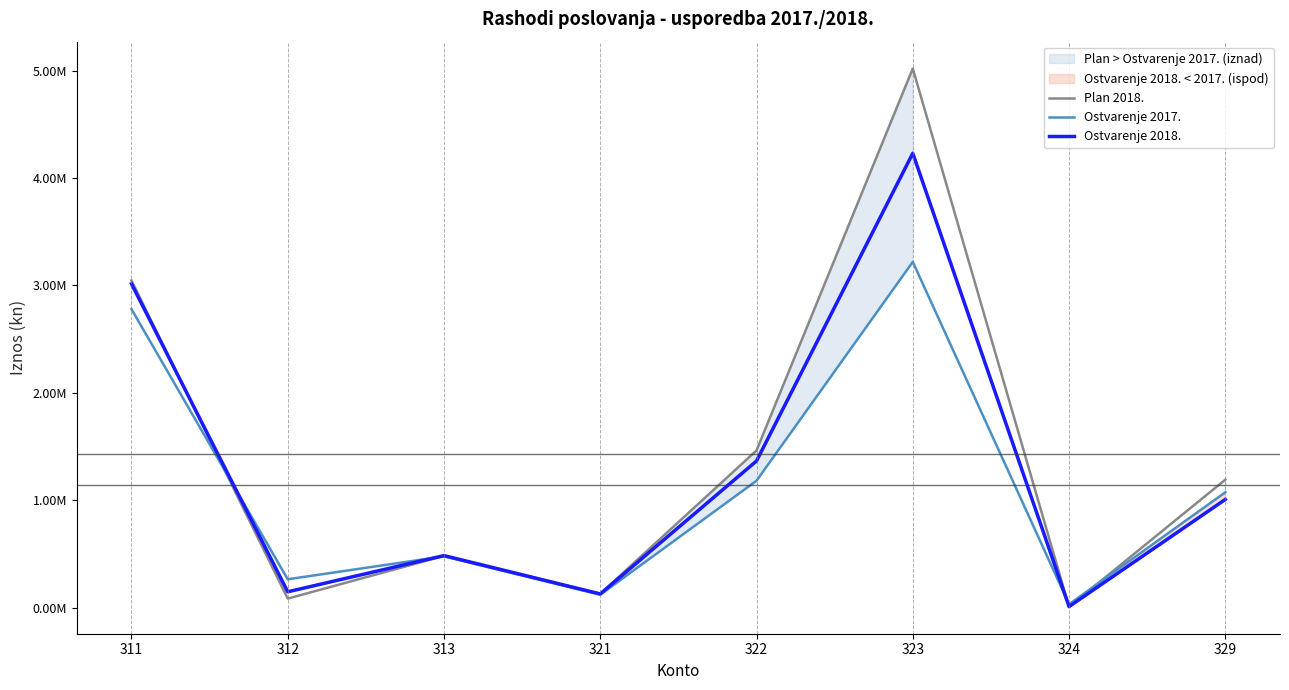

The Plan 2018. series shows 84010.0 at 312. True or false?

True